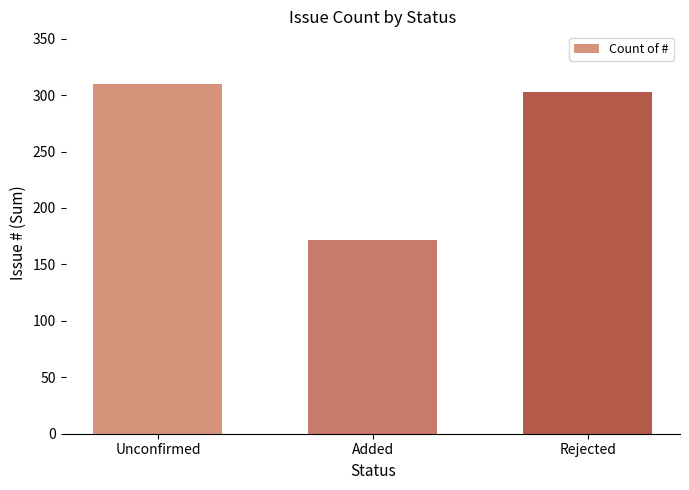

Which category has the lowest value across all series?

Added